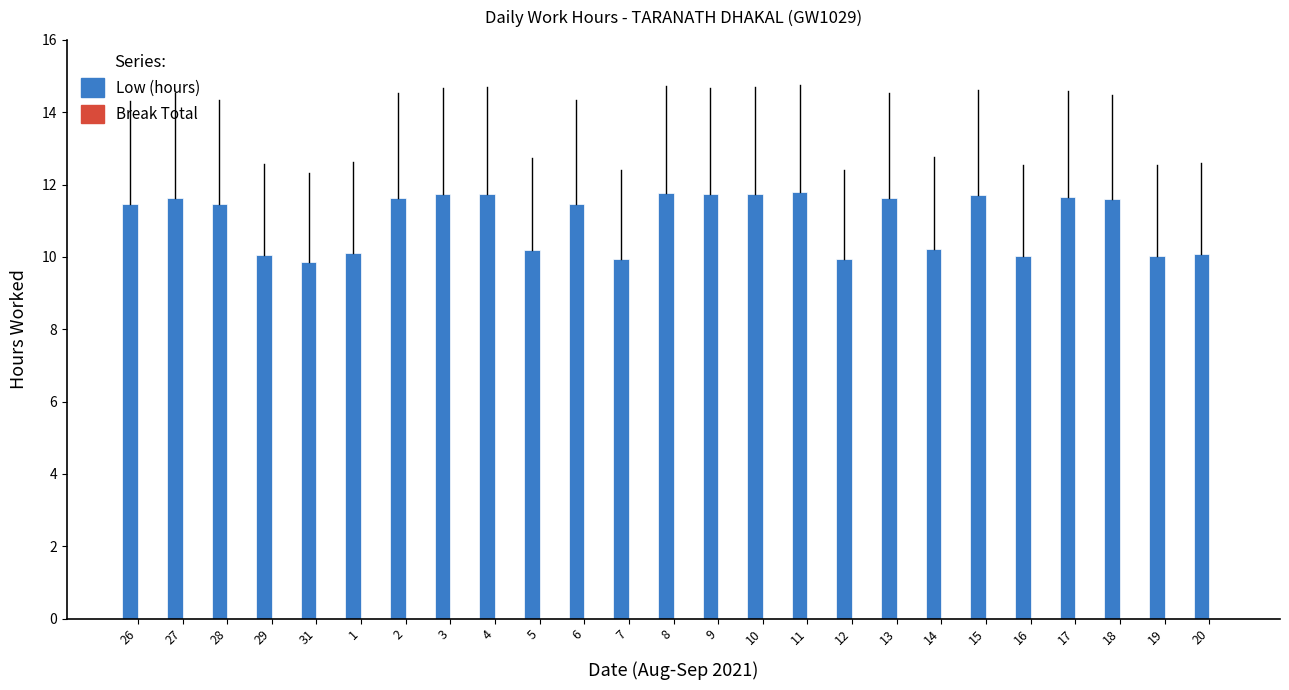

What is the change in value from 29 to 11?

+1.7